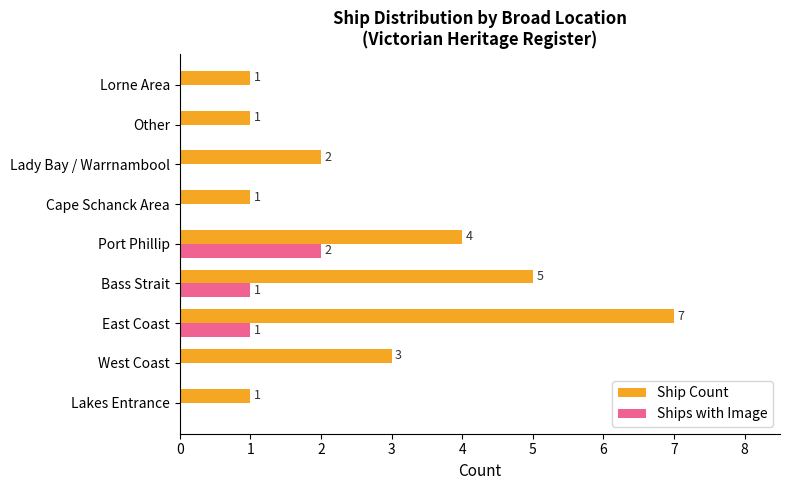

Is the value of Ship Count at East Coast greater than the value of Ships with Image at Bass Strait?

Yes